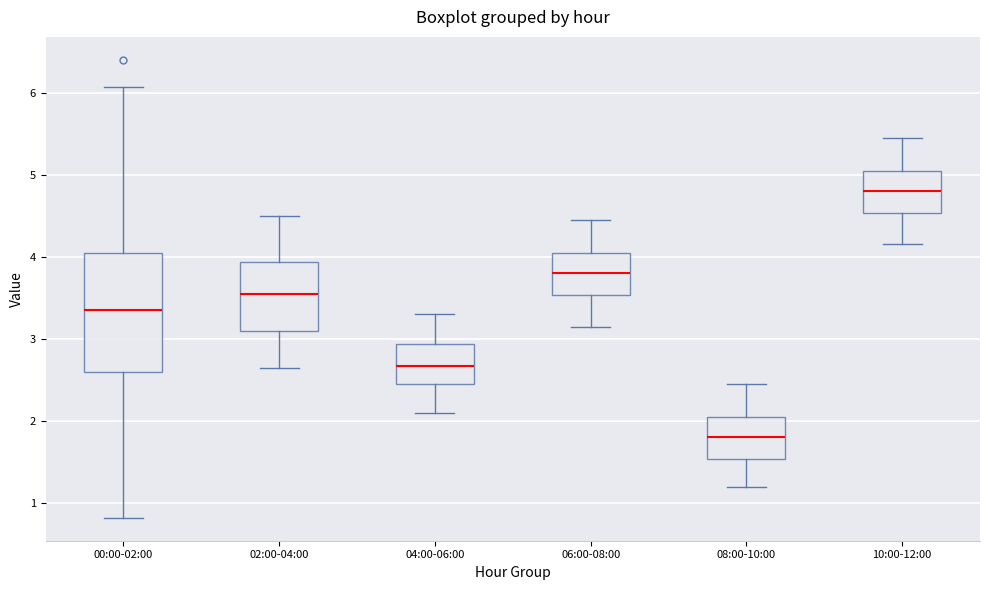

Which box has the highest median line?

10:00-12:00